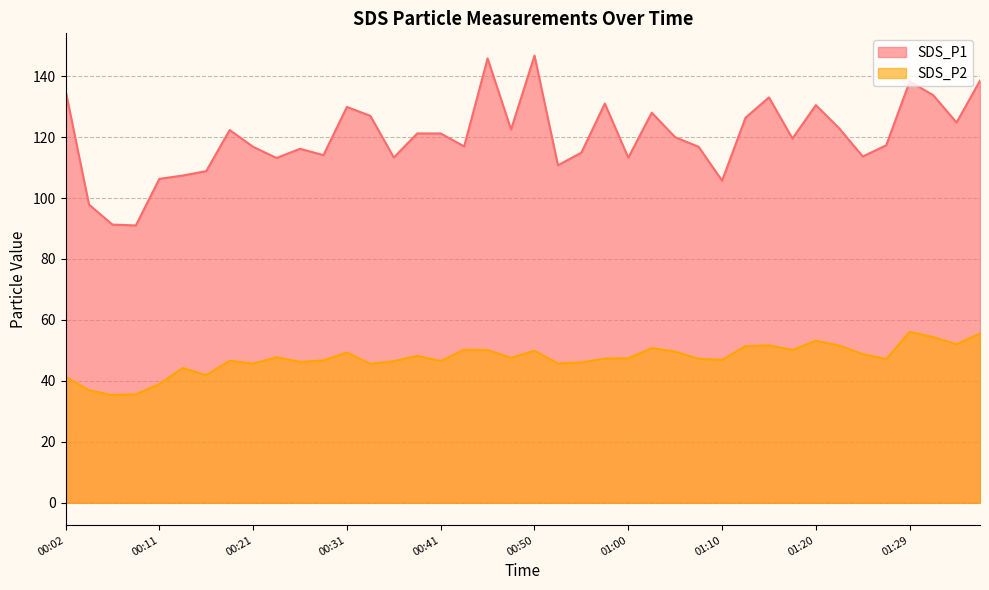

At which label does SDS_P1 first exceed 119?

00:02